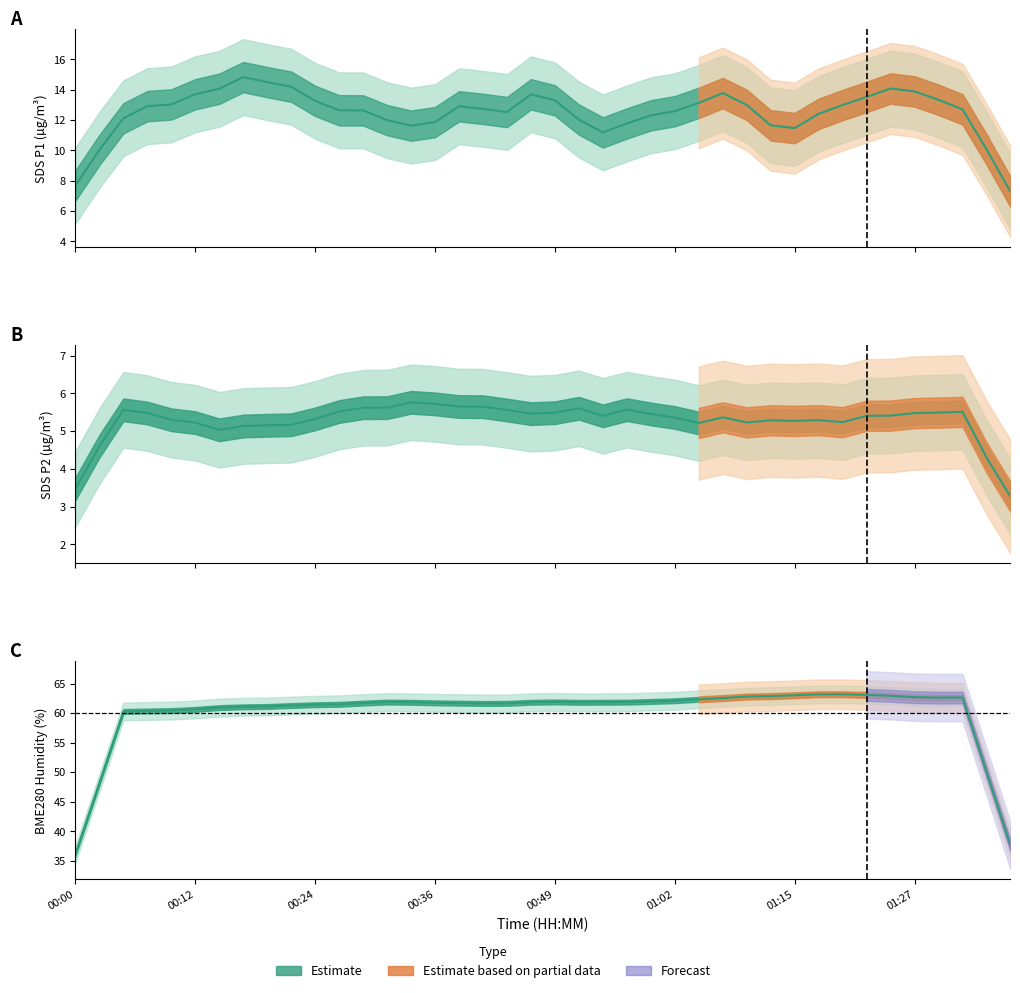

Which series has the widest spread of values?

SDS_P1